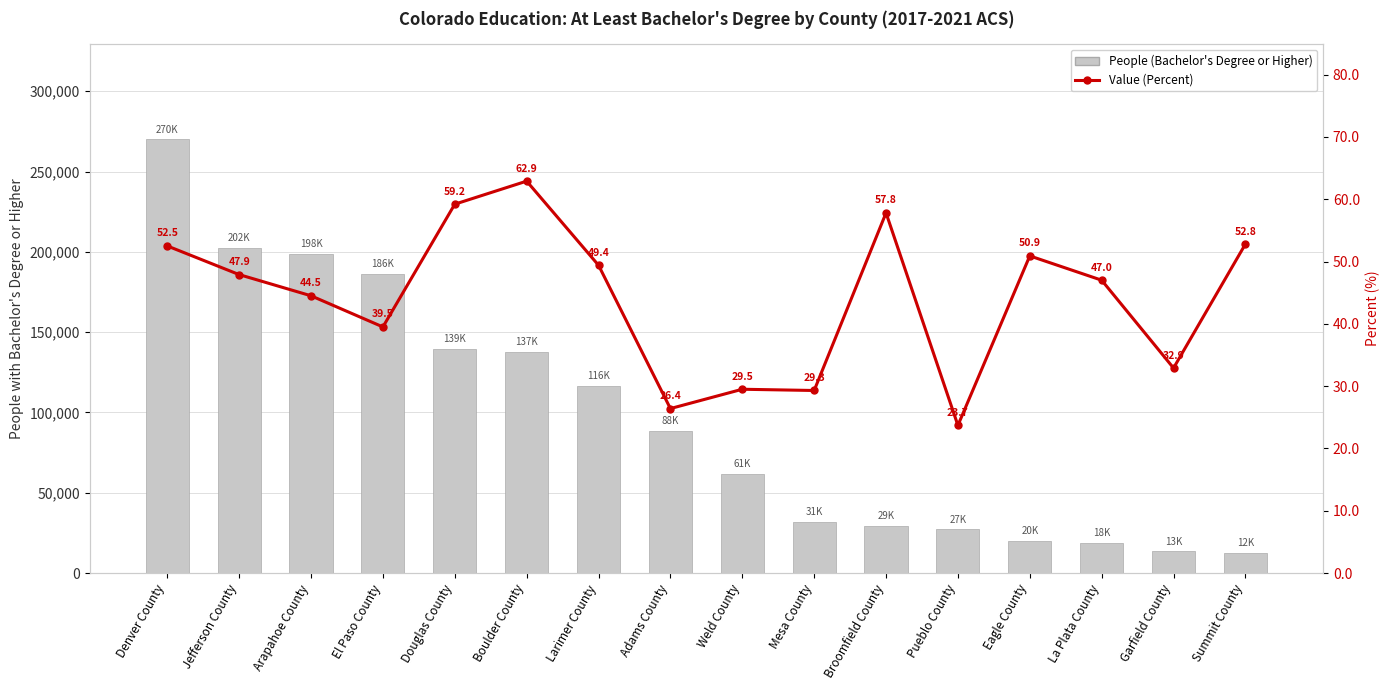

Count the number of data series in this chart.

2